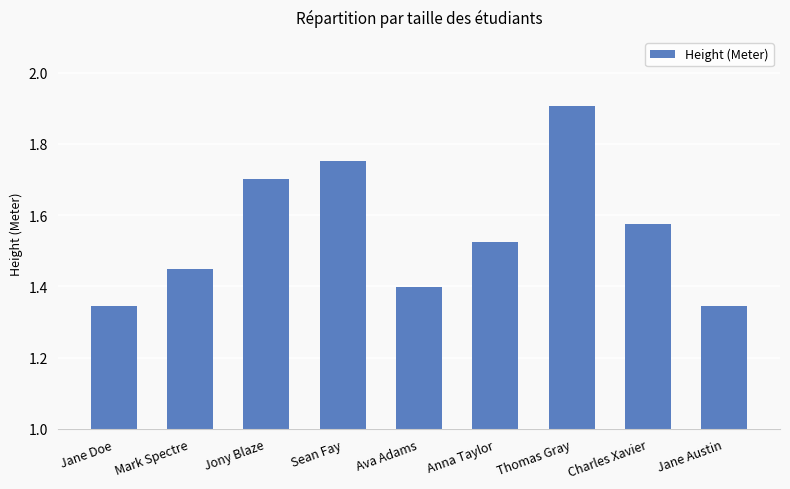

What is the maximum value shown in the chart?

1.9